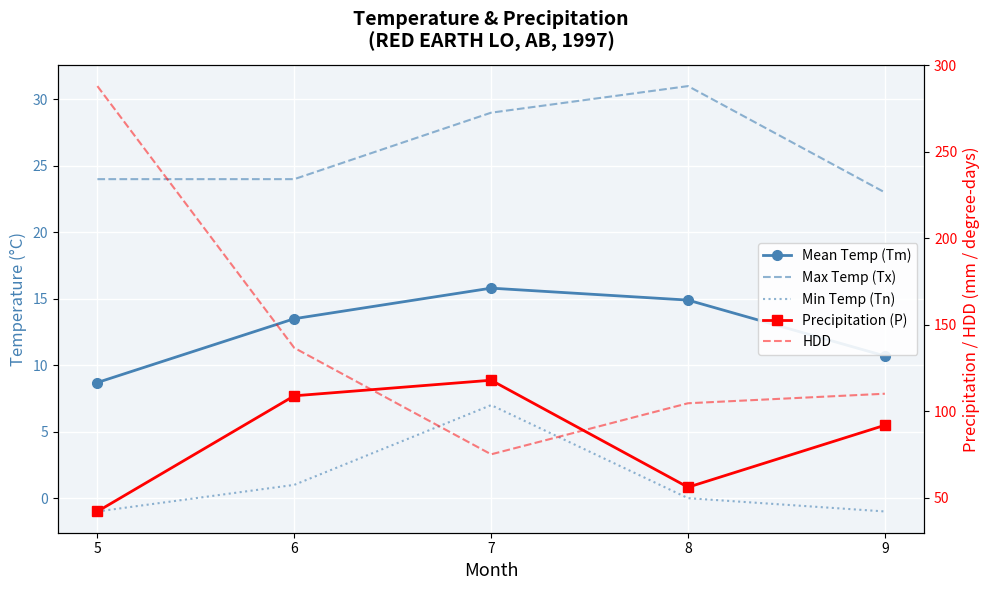

At how many categories does at least one series exceed 55?

5